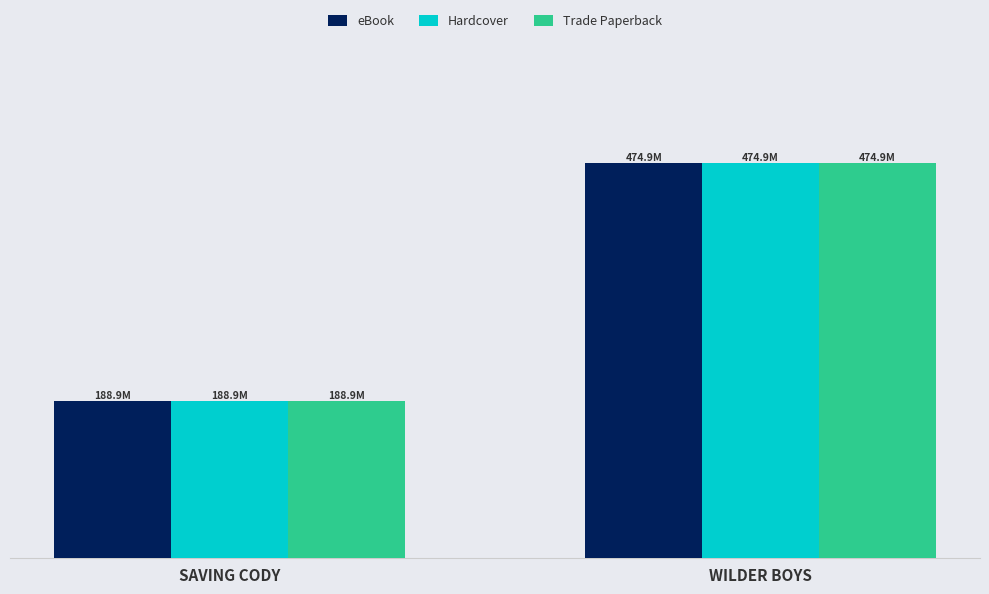

Does the chart contain any negative values?

No